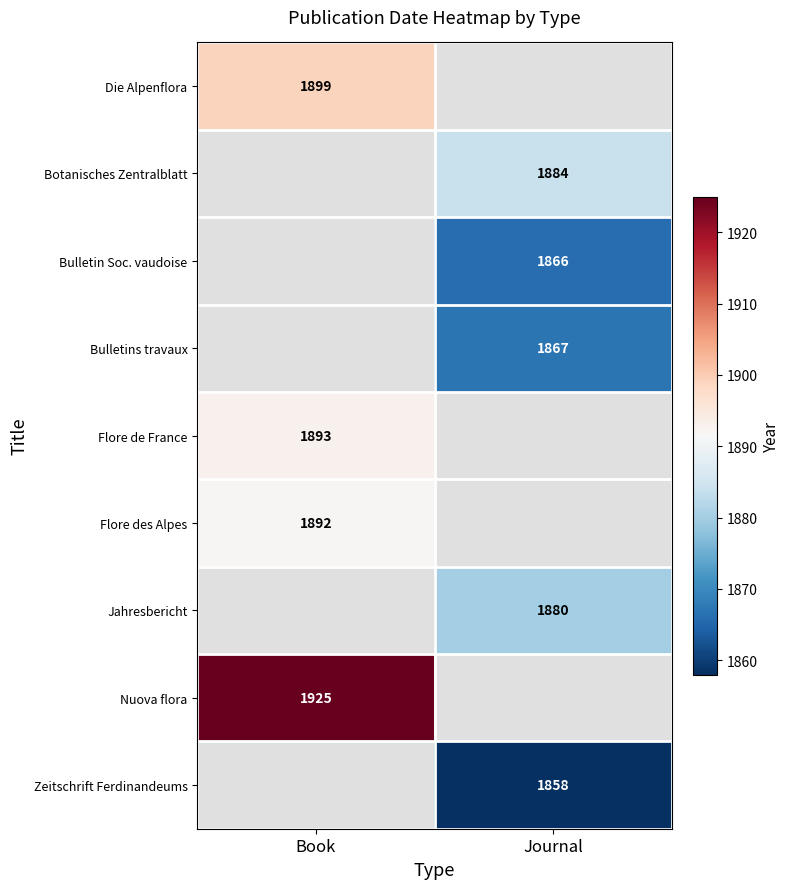

At which category does the chart reach its peak across all series?

Book